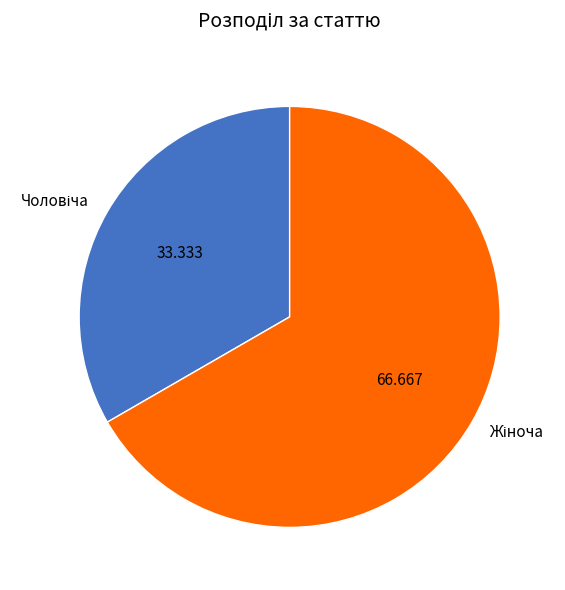

Does any single category account for the majority?

Yes